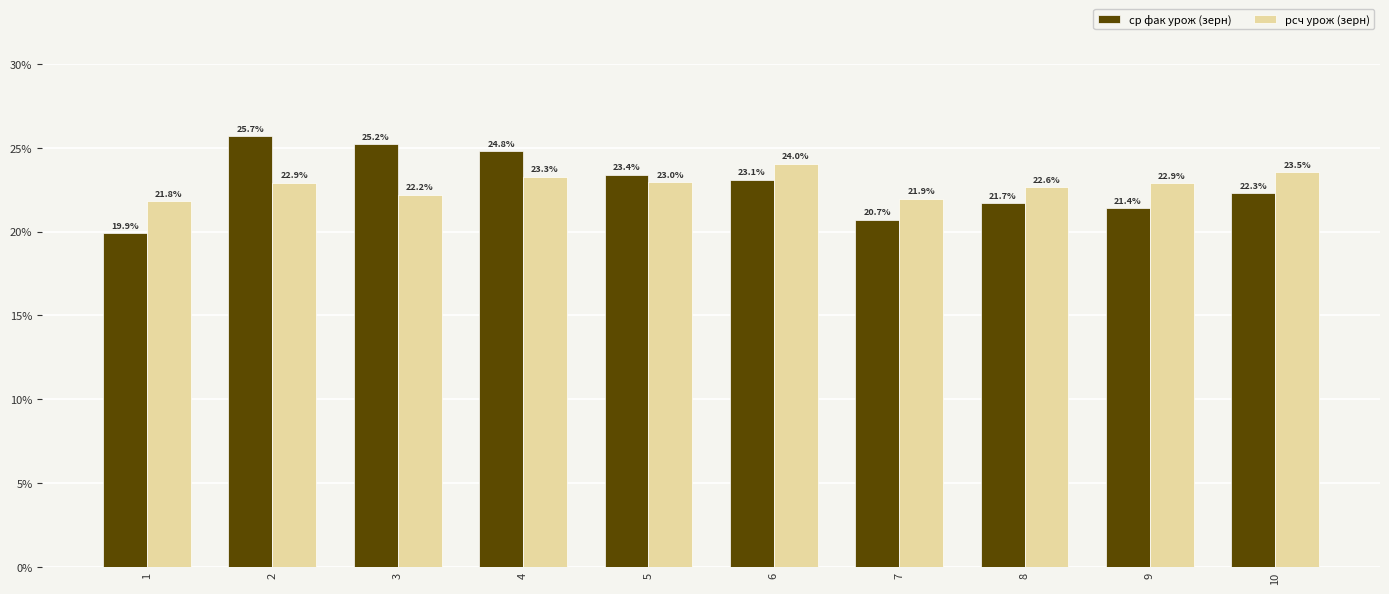

Does the chart contain any negative values?

No